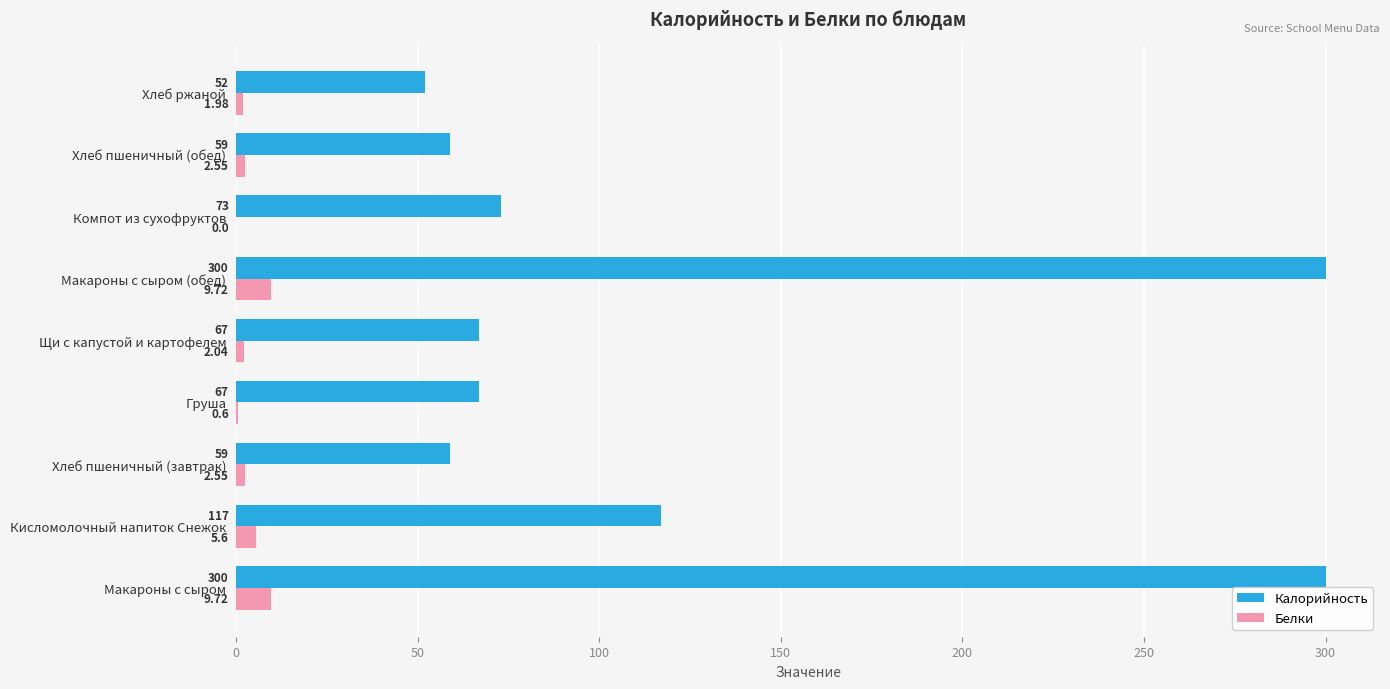

Which series changed the most between Компот из сухофруктов and Хлеб пшеничный (обед)?

Калорийность